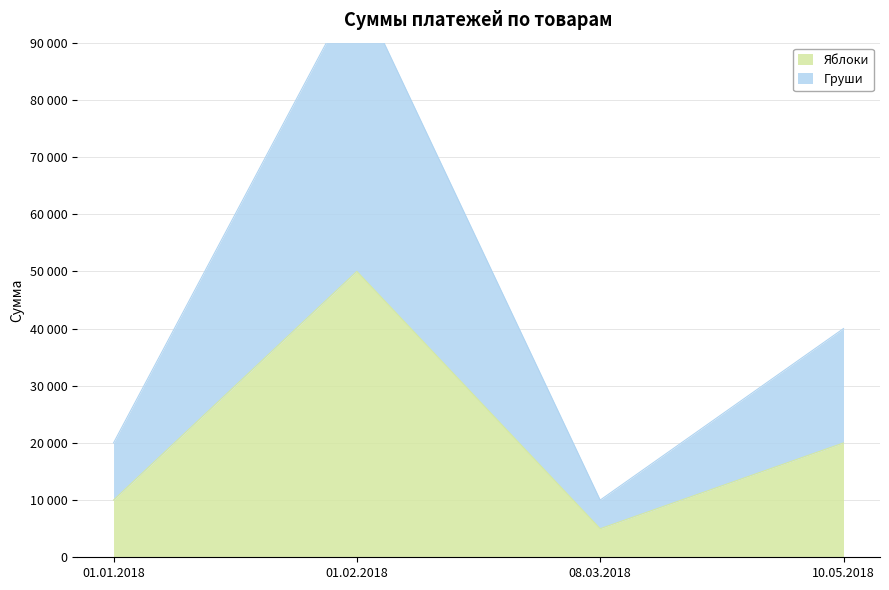

What is the sum of all Груши values?

170000